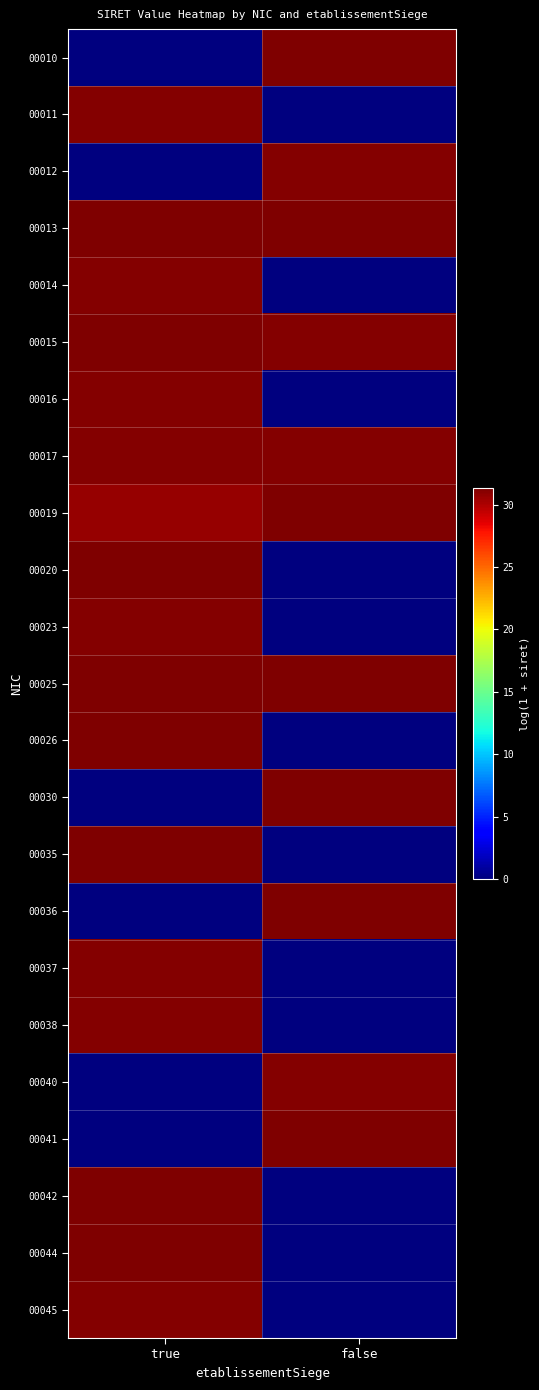

Reading left to right, list all the values displayed in this chart.

00010: true=0.0	false=31.2
00011: true=31.2	false=0.0
00012: true=0.0	false=31.2
00013: true=31.3	false=31.3
00014: true=31.2	false=0.0
00015: true=31.3	false=31.2
00016: true=31.2	false=0.0
00017: true=31.1	false=31.2
00019: true=30.7	false=31.3
00020: true=31.2	false=0.0
00023: true=31.2	false=0.0
00025: true=31.2	false=31.2
00026: true=31.3	false=0.0
00030: true=0.0	false=31.3
00035: true=31.3	false=0.0
00036: true=0.0	false=31.3
00037: true=31.1	false=0.0
00038: true=31.1	false=0.0
00040: true=0.0	false=31.1
00041: true=0.0	false=31.3
00042: true=31.3	false=0.0
00044: true=31.3	false=0.0
00045: true=31.1	false=0.0